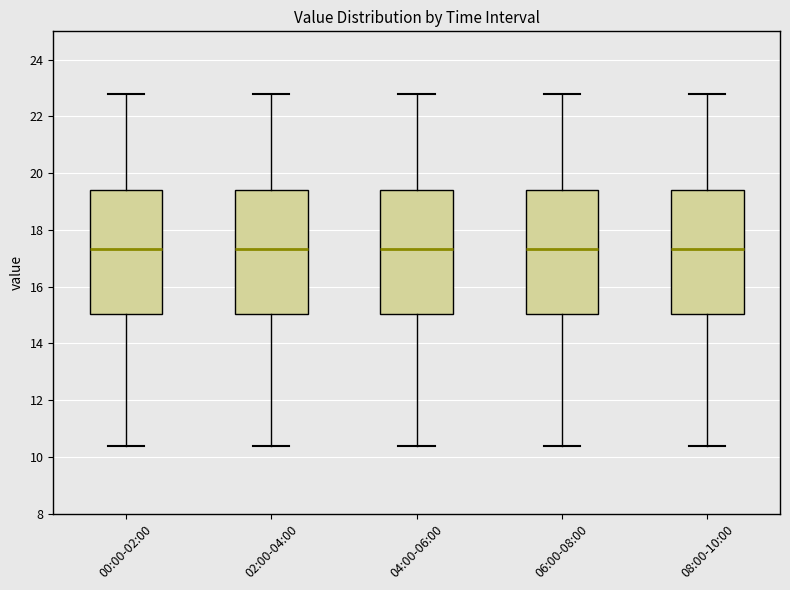

Reading left to right, transcribe this box plot: for each box, give where its median line is, the range the box spans, and where its two whiskers end, as read against the y-axis. The values are not printed on the chart, so give them approximately, as read against the axis.

00:00-02:00: median 17.4, box 15.0 to 19.4, whiskers 10.4 to 22.8
02:00-04:00: median 17.4, box 15.0 to 19.4, whiskers 10.4 to 22.8
04:00-06:00: median 17.4, box 15.0 to 19.4, whiskers 10.4 to 22.8
06:00-08:00: median 17.4, box 15.0 to 19.4, whiskers 10.4 to 22.8
08:00-10:00: median 17.4, box 15.0 to 19.4, whiskers 10.4 to 22.8